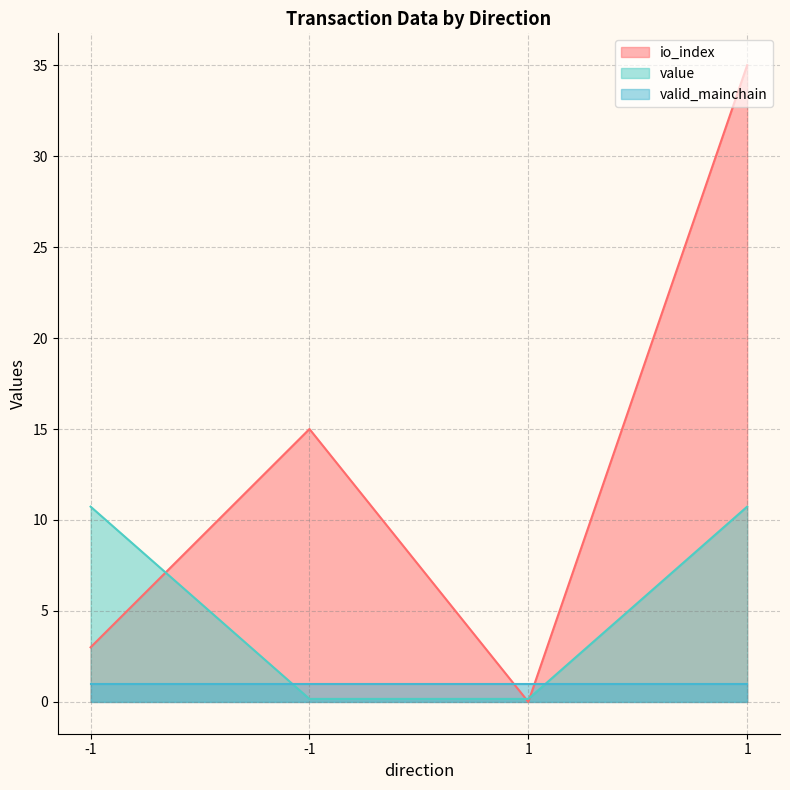

What is the average value of the io_index series?

13.2